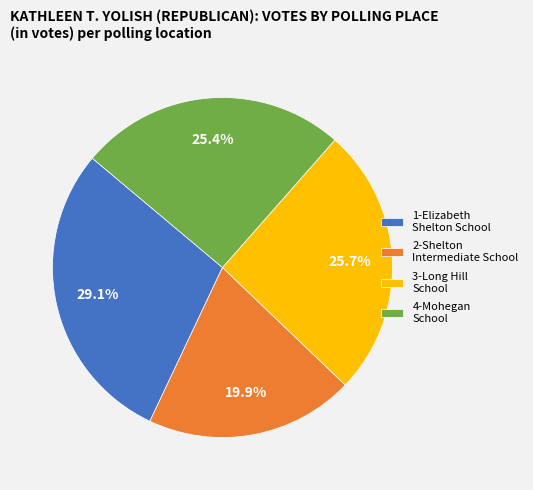

Is the sum of 2-Shelton Intermediate School and 3-Long Hill School greater than half?

No